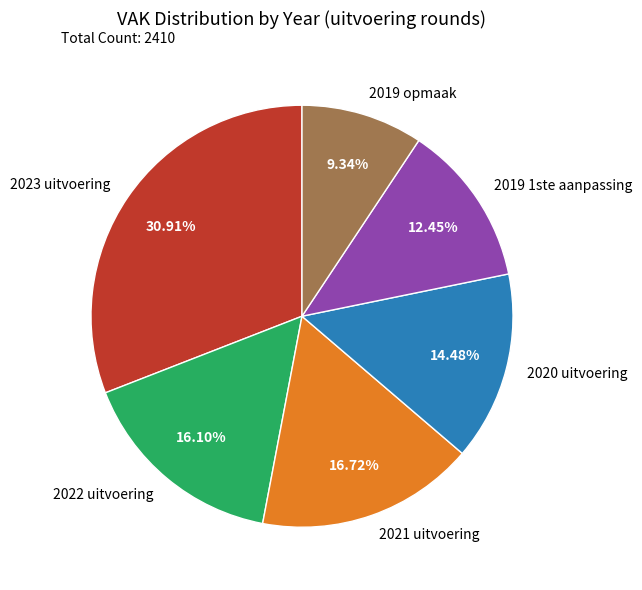

What portion of the pie excludes 2021 uitvoering?

83.3%